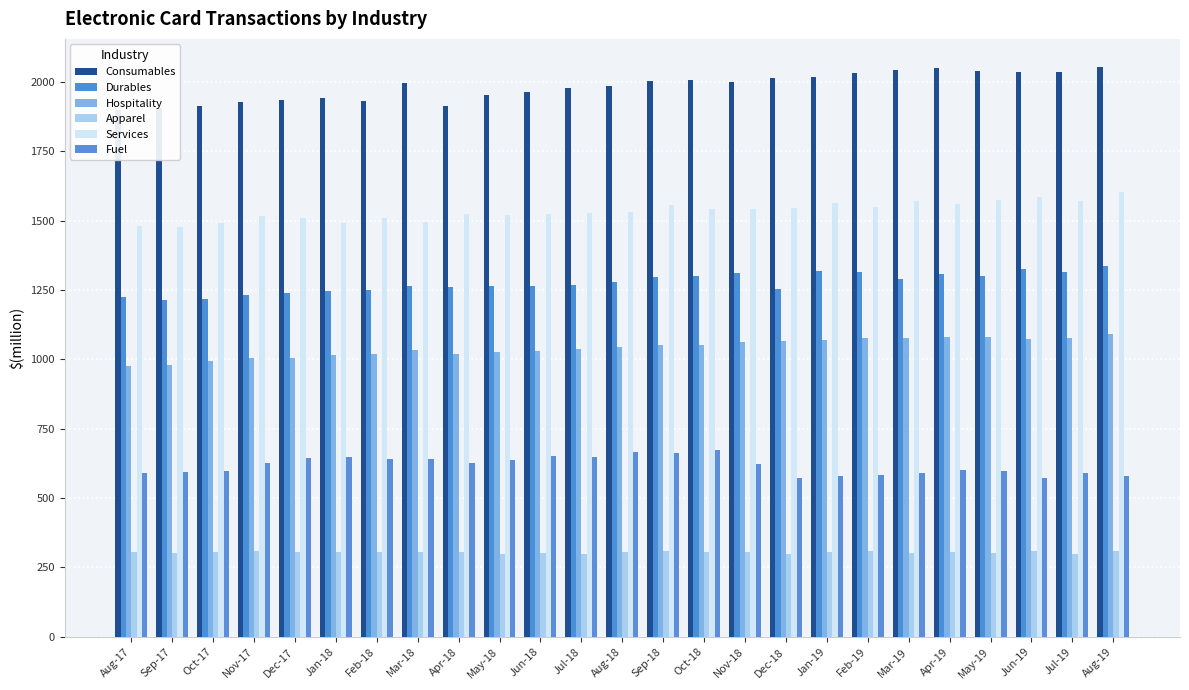

Is it true that Hospitality equals 1037 at Jul-18?

True